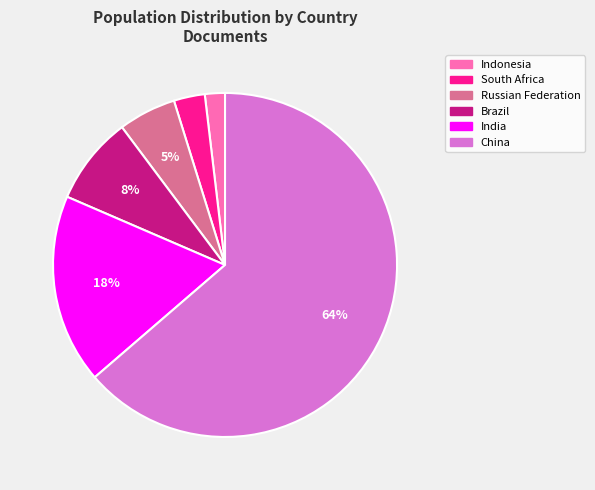

True or false: India accounts for 8% of the total.

False